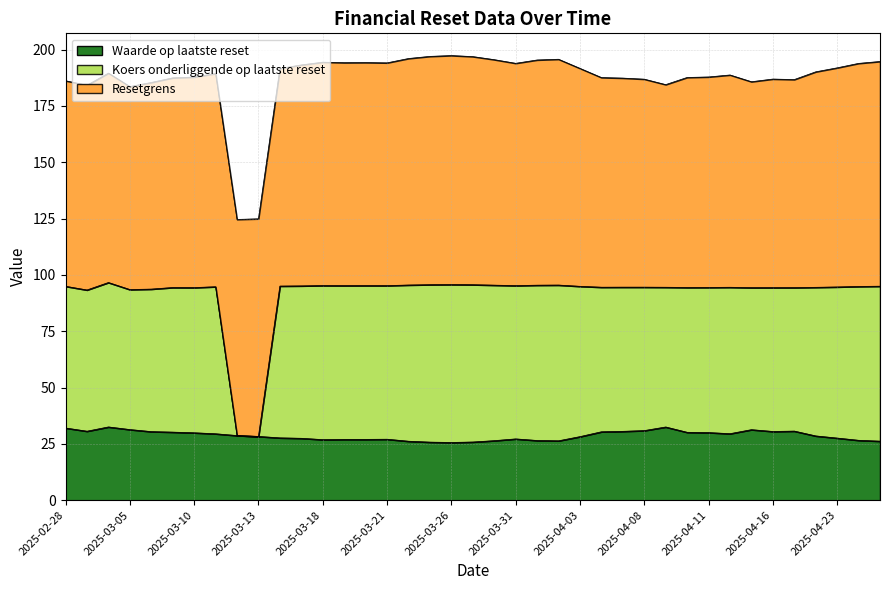

What is the total value across all series at 2025-03-31?

193.9